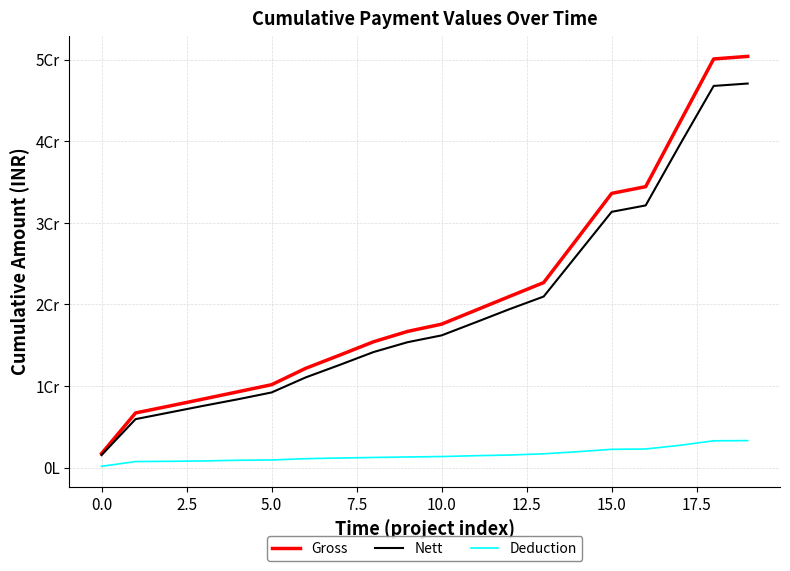

What is the difference between the maximum and minimum values in the Gross series?

48655059